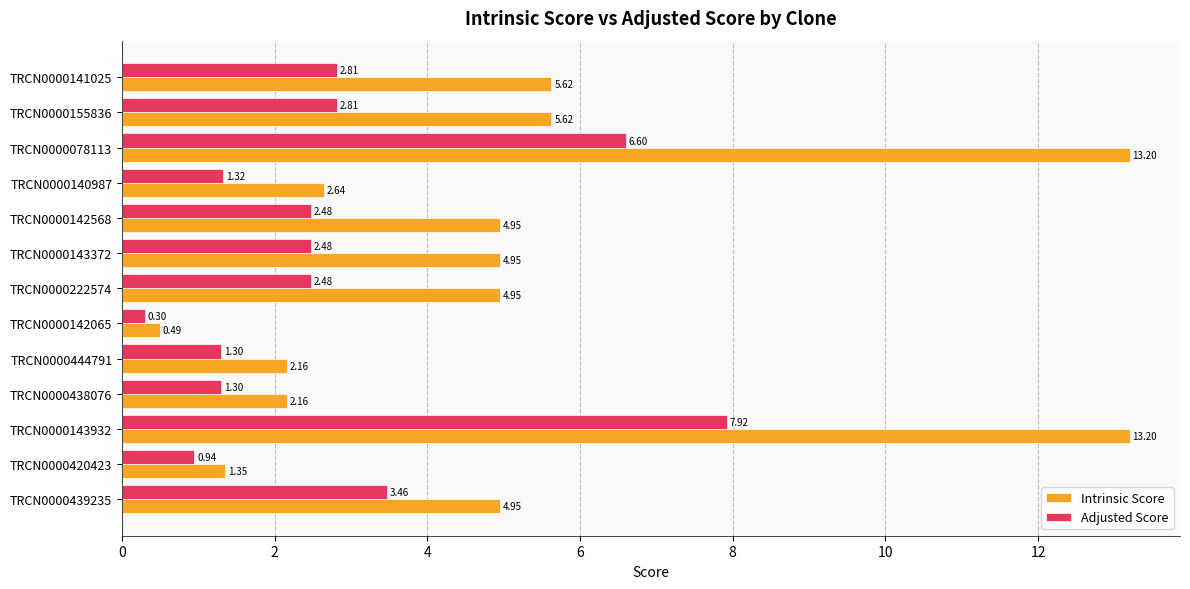

What is the average value of the Intrinsic Score series?

5.1